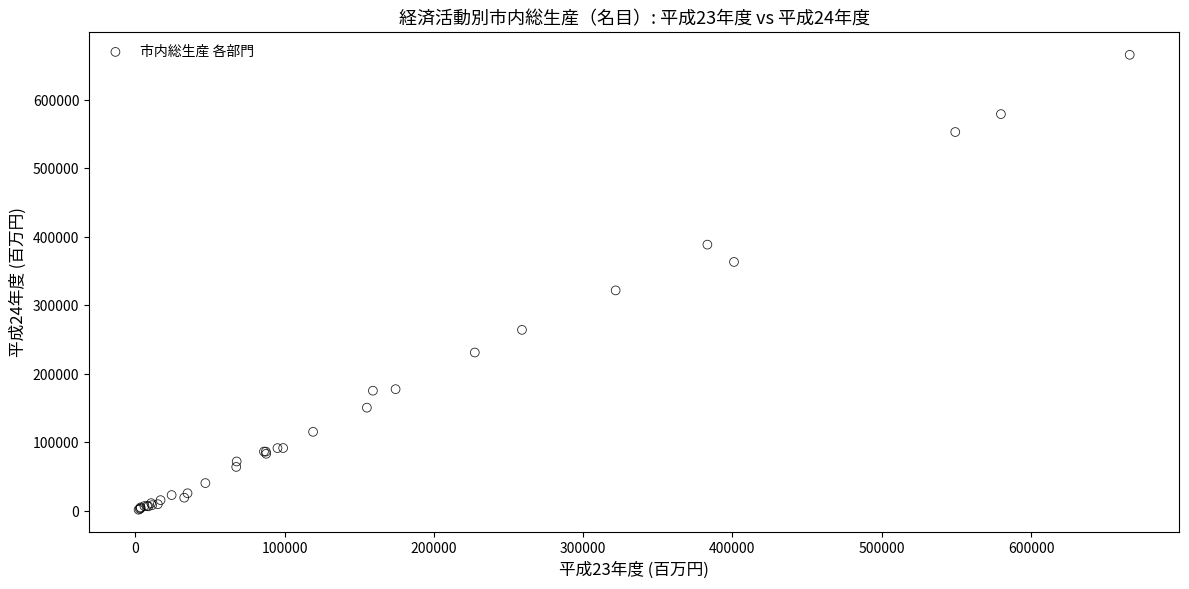

What Y value in the scatter plot is closest to 333678?

321802.0